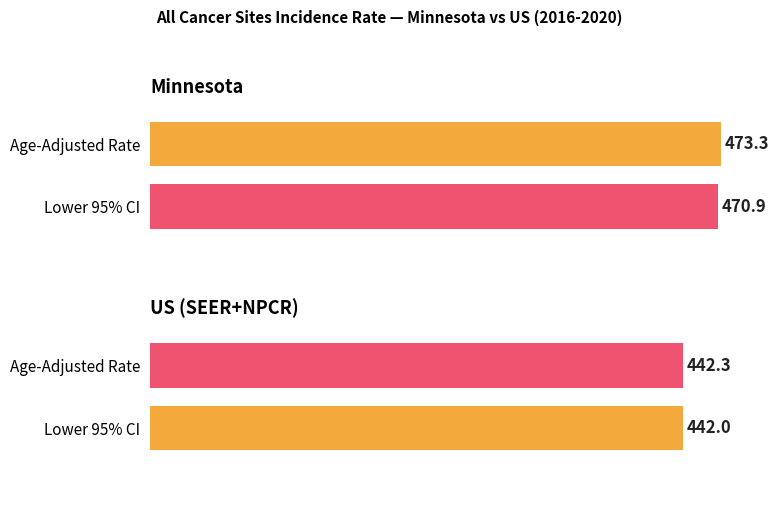

The Age-Adjusted Incidence Rate series shows 442.3 at US (SEER+NPCR). True or false?

True